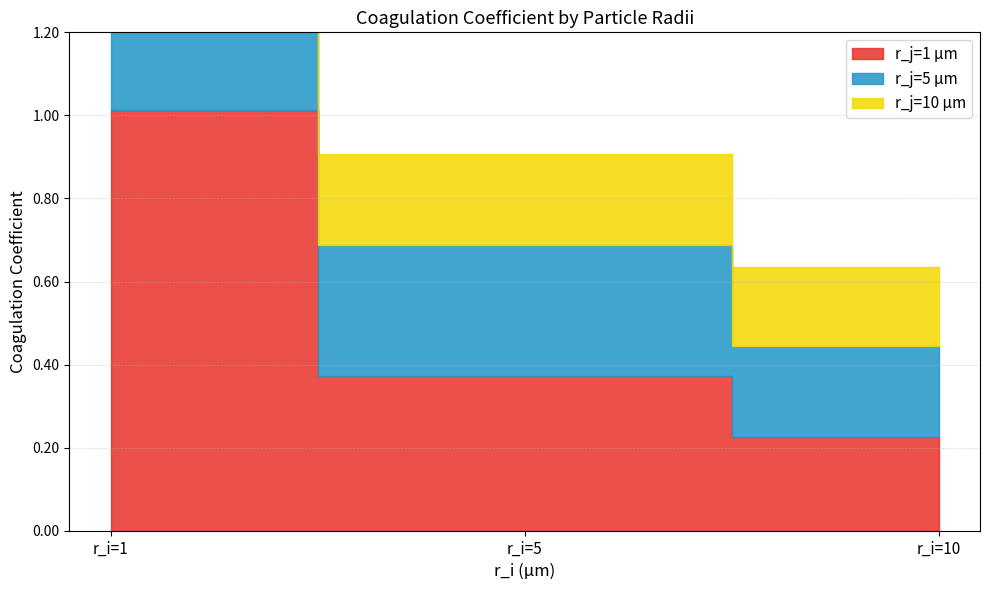

Between r_i=1 and r_i=10, which series saw the biggest shift?

r_j=1 µm